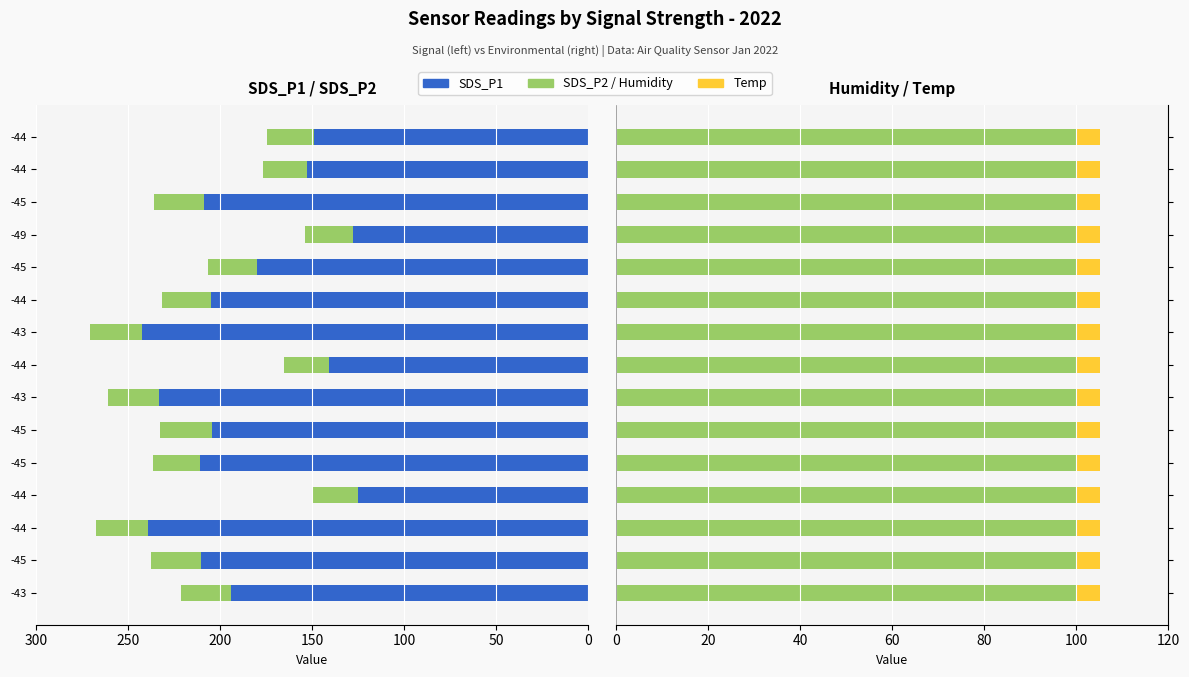

The SDS_P1 series shows 325.5 at -45. True or false?

False